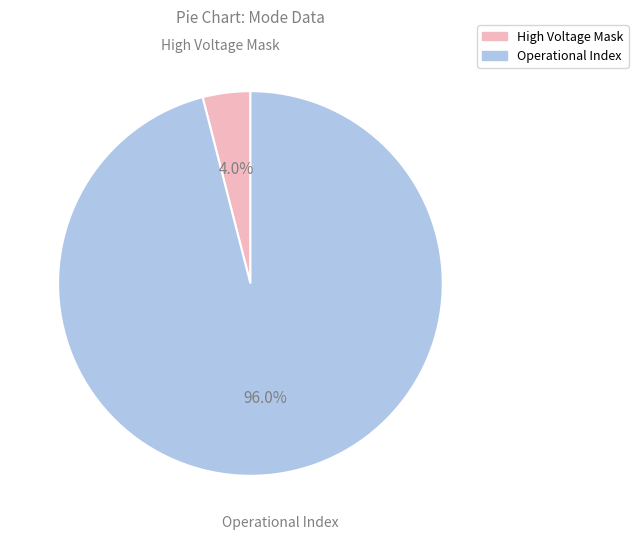

What is the total percentage of Operational Index and High Voltage Mask?

100.0%